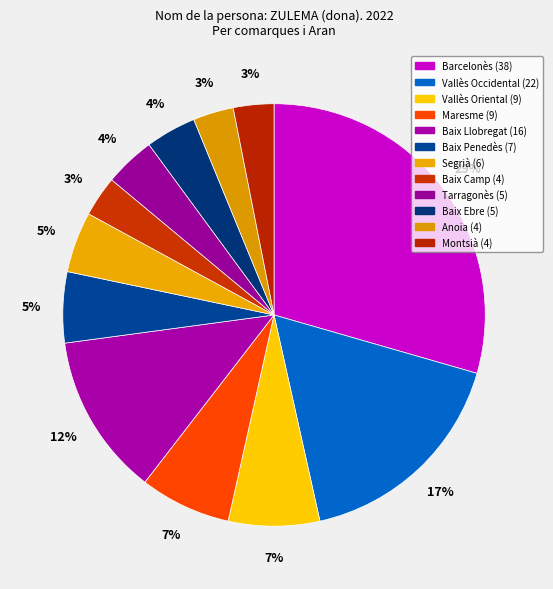

What is the change in value from Maresme to Tarragonès?

-4